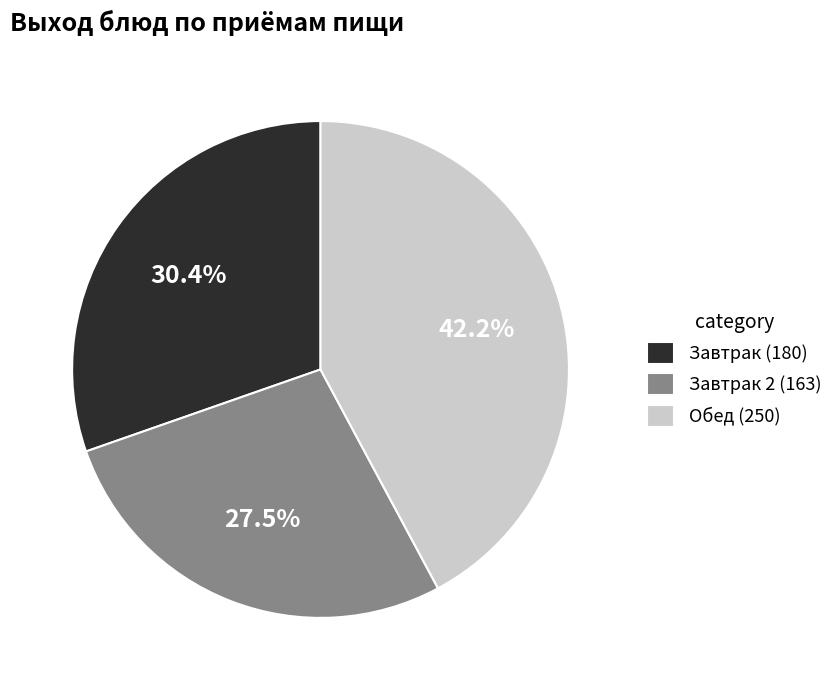

How much of the chart is everything except Завтрак (180)?

69.6%